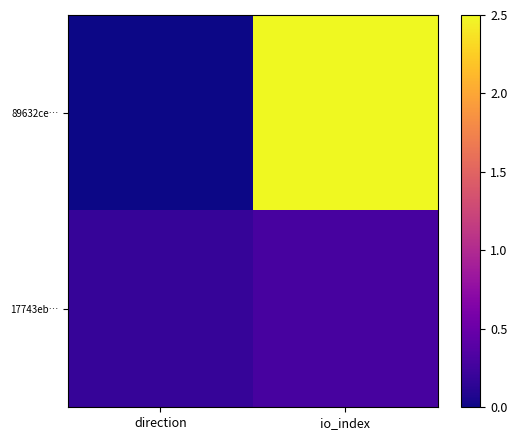

At which category is the sum across all series the highest?

io_index